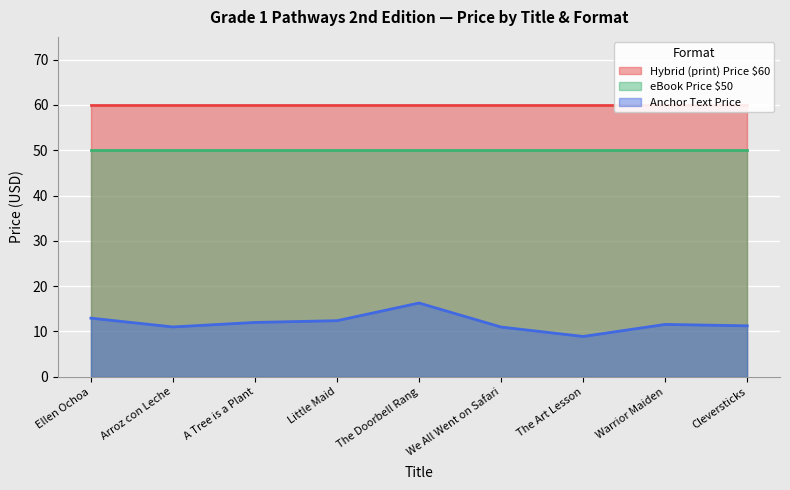

Rank the series at Little Maid from highest to lowest value.

Hybrid (print) Price $60, eBook Price $50, Anchor Text Price